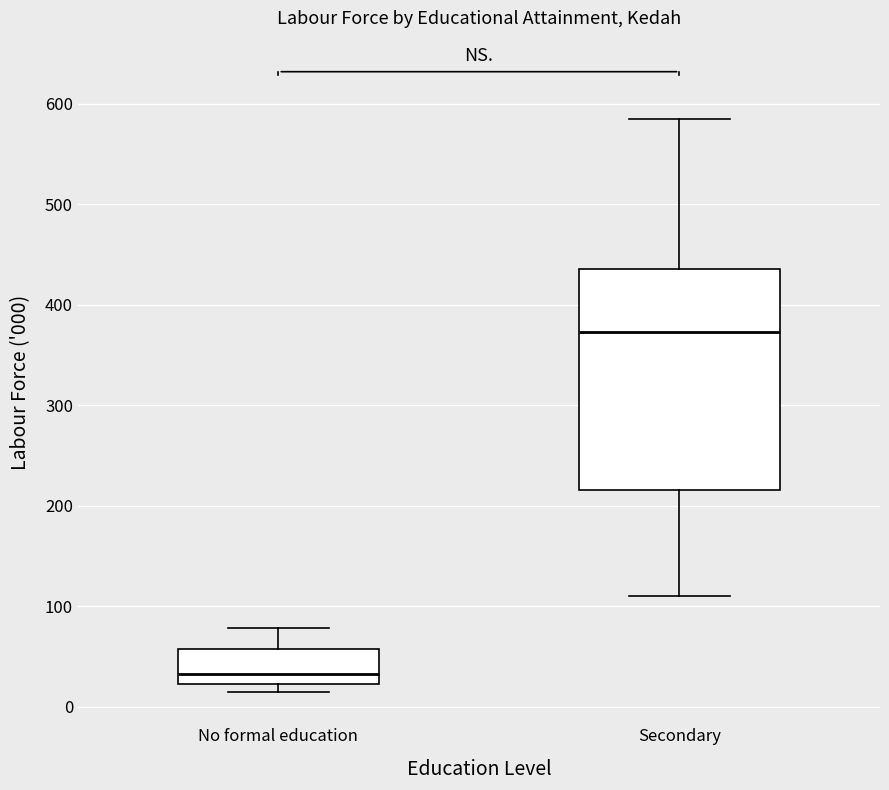

Reading left to right, read every box against the y-axis: the position of its median line, the range the box covers, and the ends of its whiskers. The values are not printed on the chart, so give them approximately, as read against the axis.

No formal education: median 30, box 20 to 60, whiskers 10 to 80
Secondary: median 370, box 220 to 440, whiskers 110 to 590